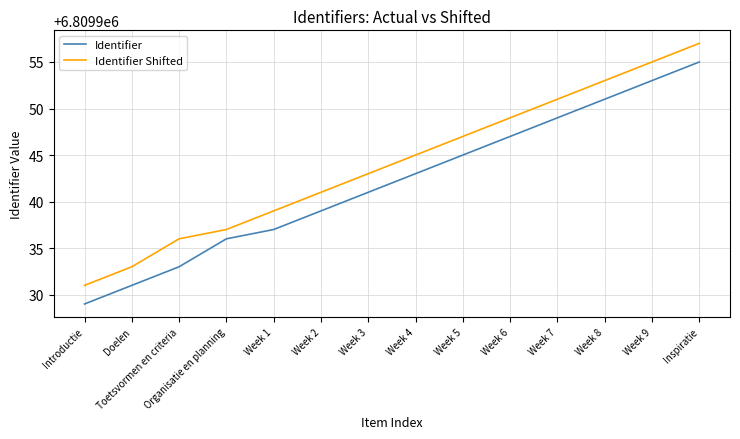

How many lines are shown in the chart?

2